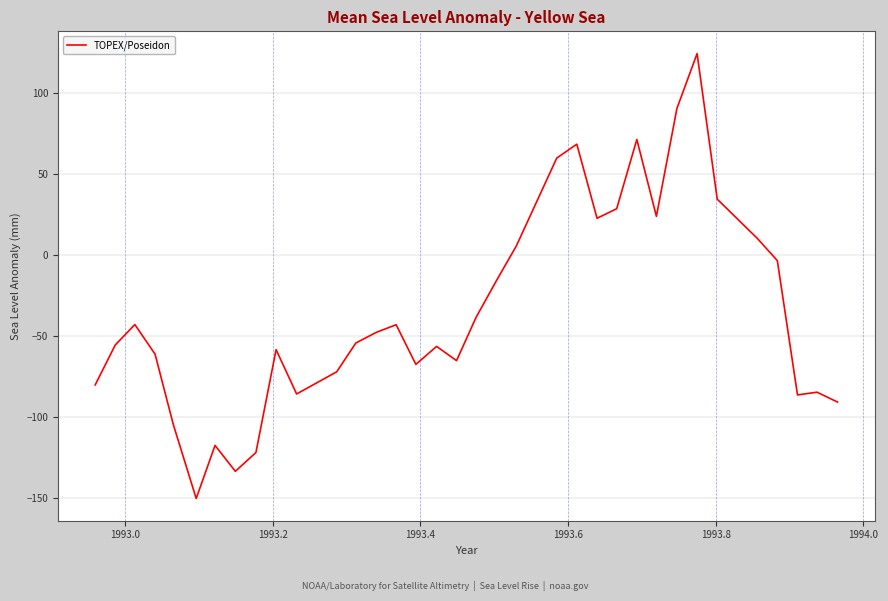

What is the difference between the maximum and minimum values?

275.0